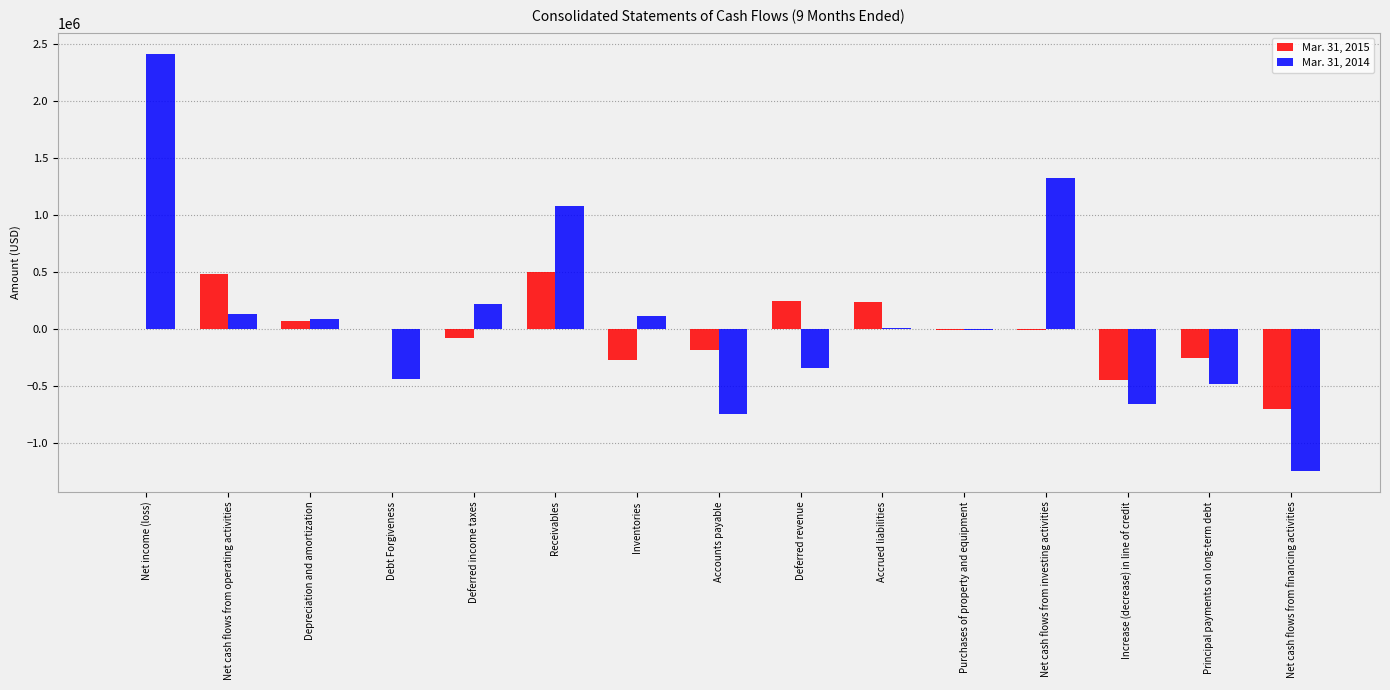

Which series changed the most between Debt Forgiveness and Increase (decrease) in line of credit?

Mar. 31, 2015